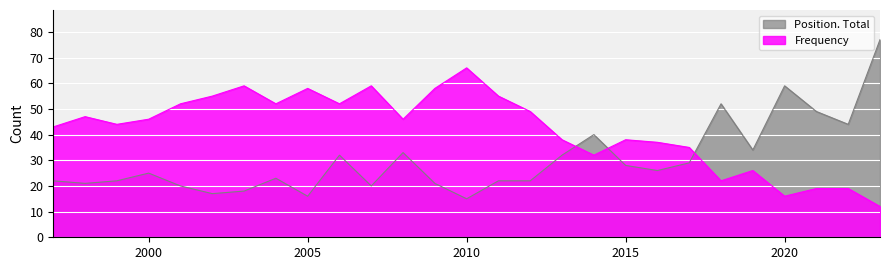

Between which two adjacent categories do Frequency and Position. Total first intersect?

2013 and 2014